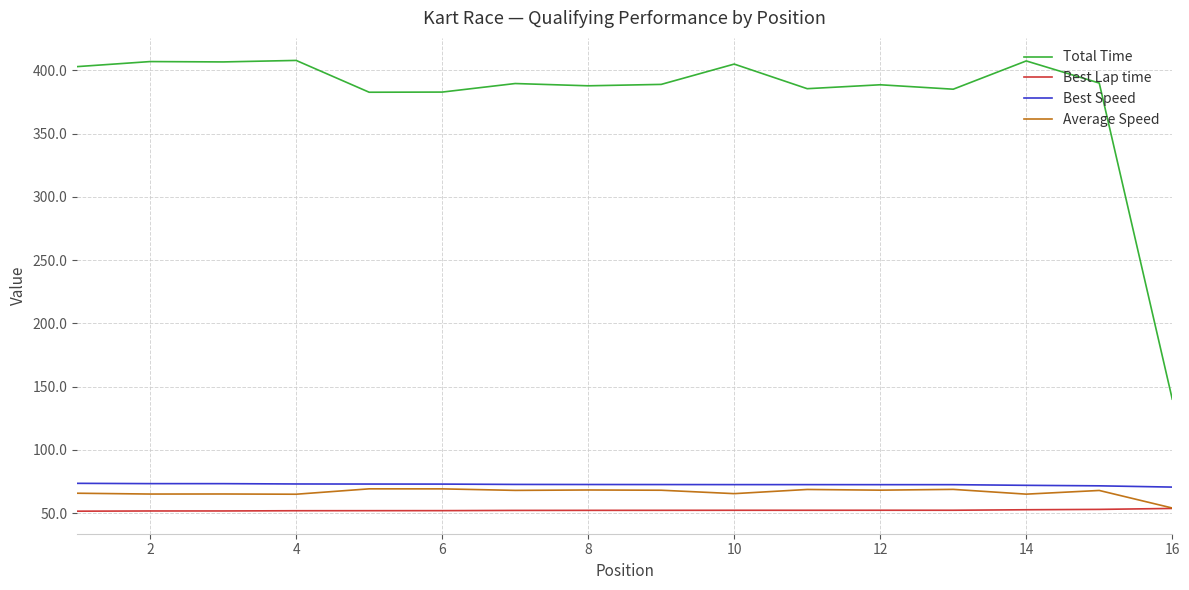

True or false: Best Lap time and Best Speed cross at least once.

False